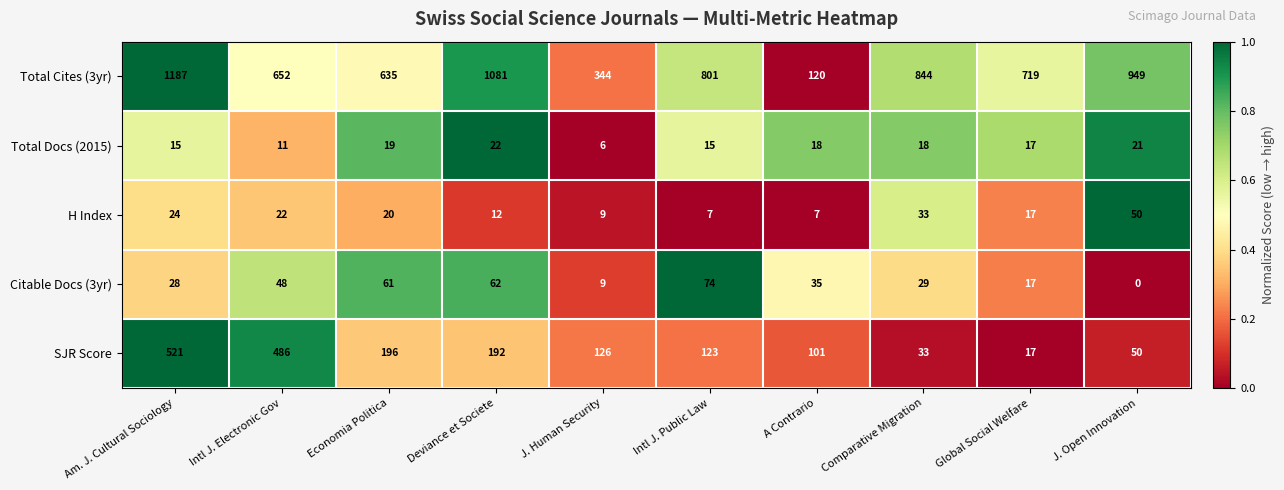

What is the approximate value of Total Docs (2015) at A Contrario, to the nearest 10?

20